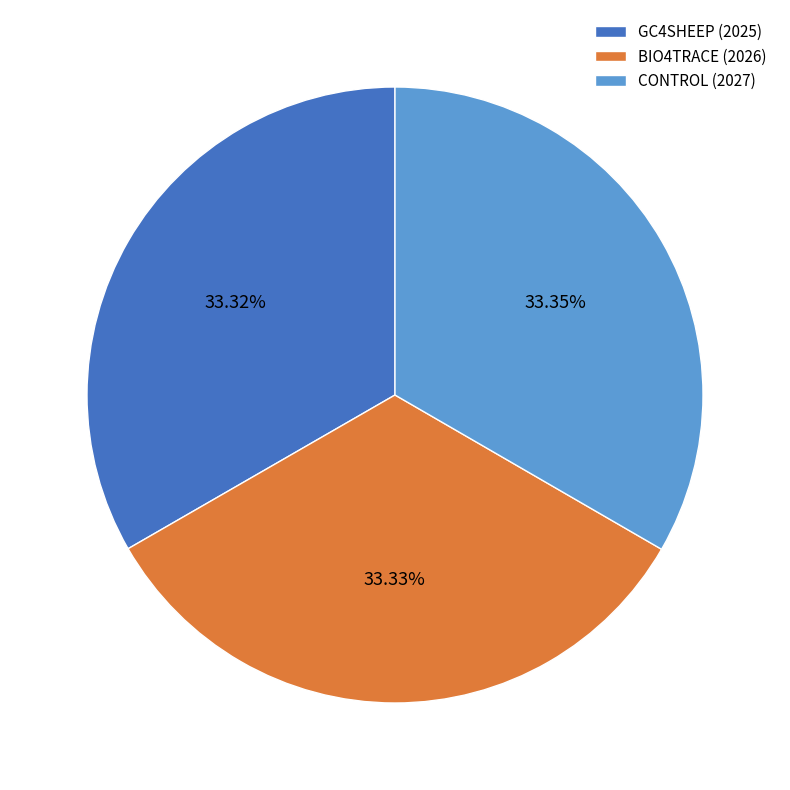

To the nearest percent, what percentage of the pie is CONTROL (2027)?

33%